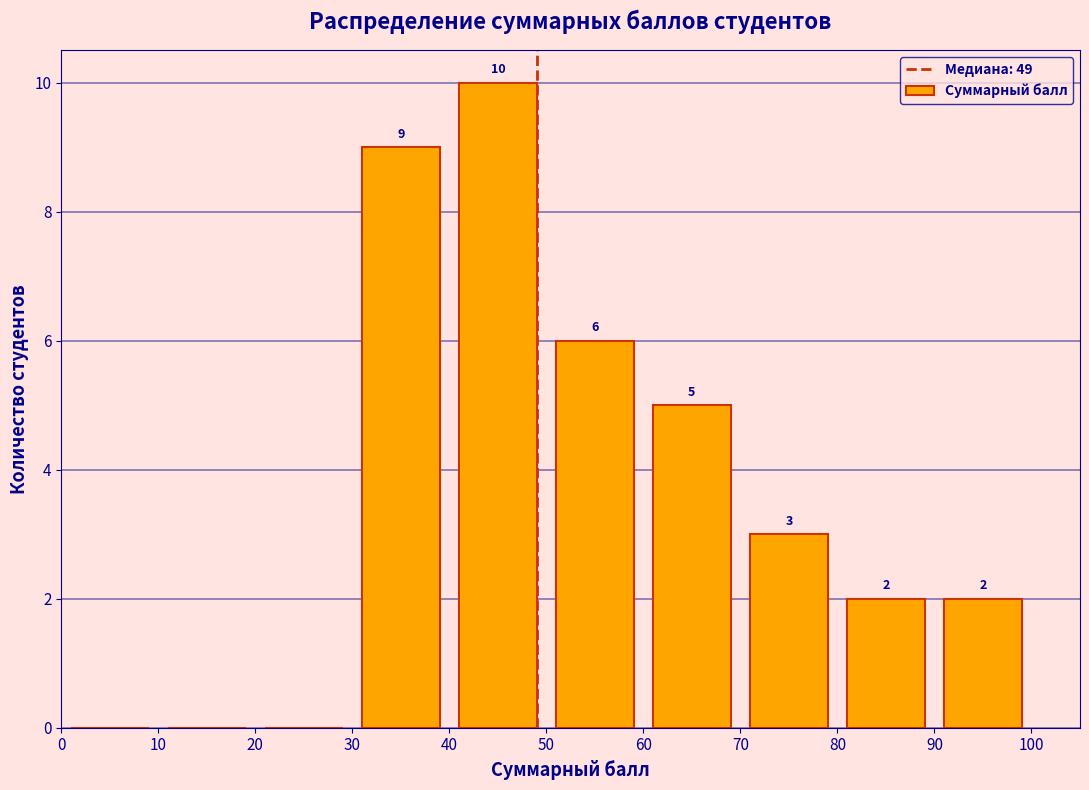

Over which range of the x-axis is the bar tallest?

40 to 50